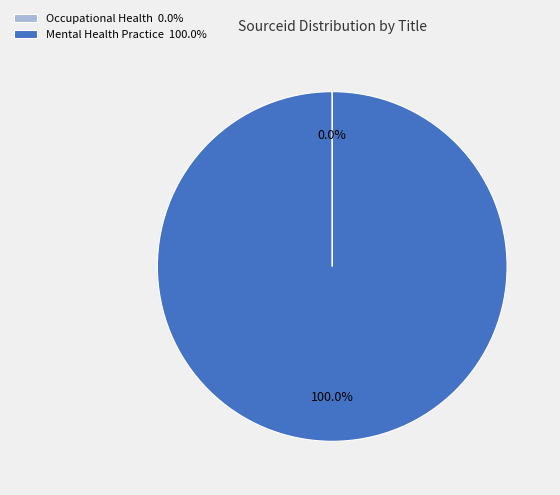

Does any single category account for the majority?

Yes